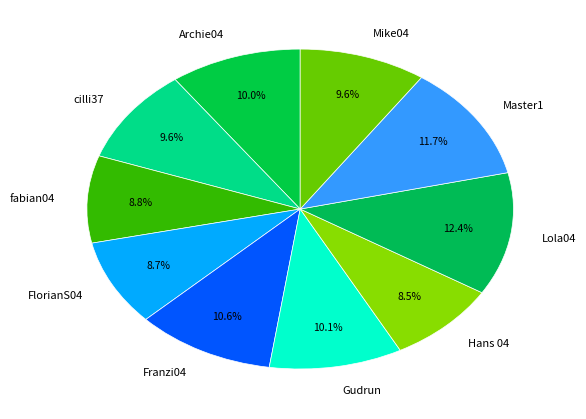

How much of the chart is everything except Master1?

88.3%